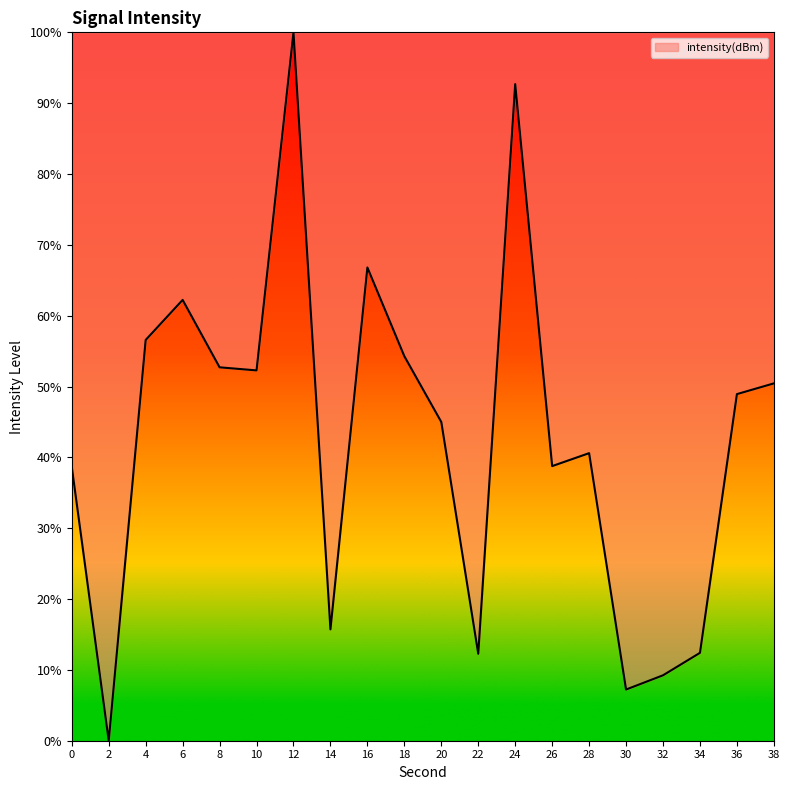

What is the change in value from 2 to 28?

+40.6